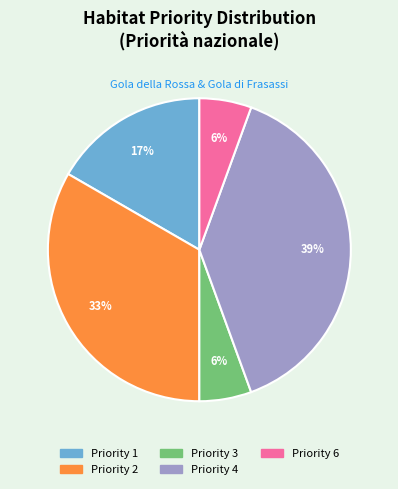

Does any single category account for the majority?

No